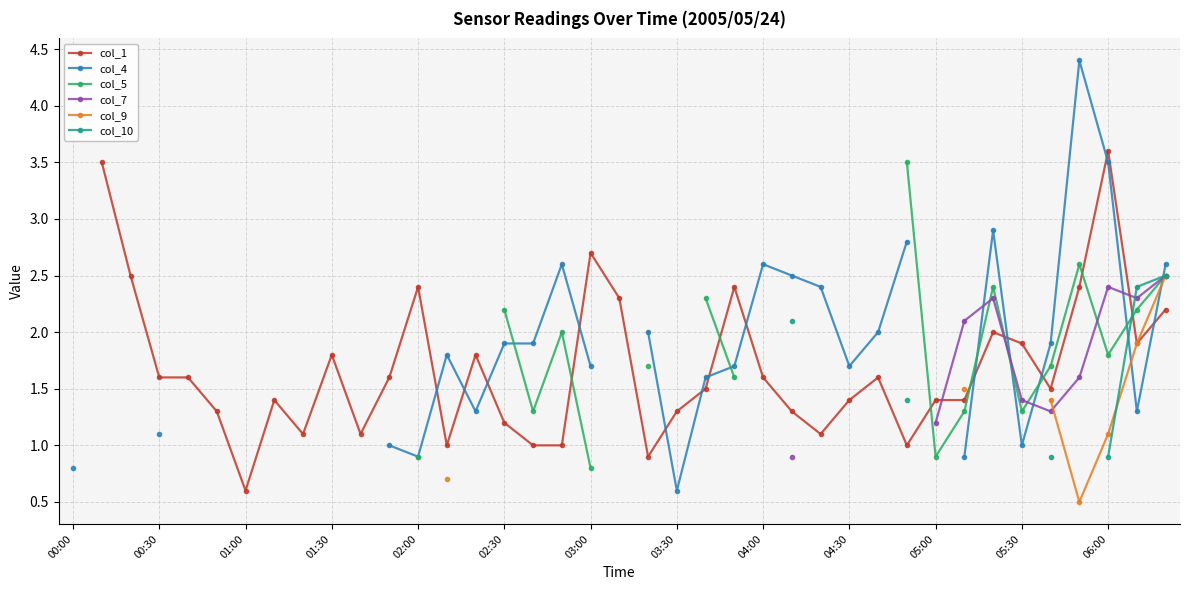

True or false: col_4 and col_1 intersect in this chart.

True